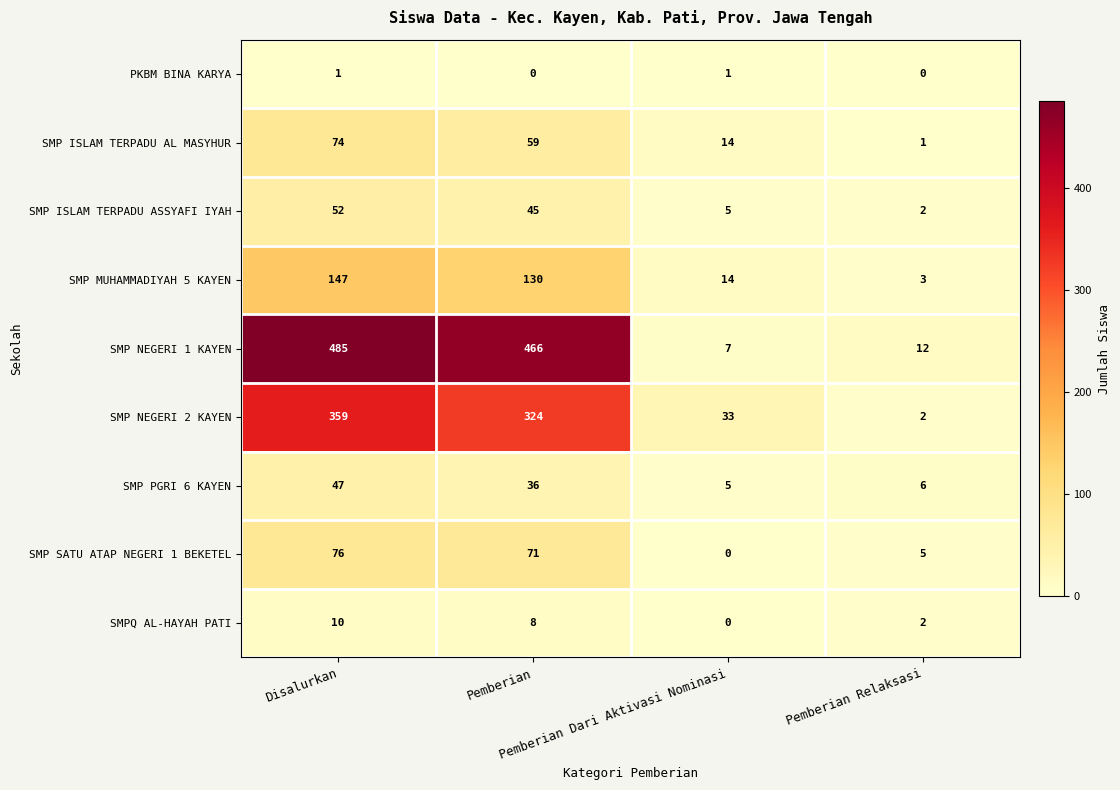

List the series in order of their peak value, highest first.

SMP NEGERI 1 KAYEN, SMP NEGERI 2 KAYEN, SMP MUHAMMADIYAH 5 KAYEN, SMP SATU ATAP NEGERI 1 BEKETEL, SMP ISLAM TERPADU AL MASYHUR, SMP ISLAM TERPADU ASSYAFI IYAH, SMP PGRI 6 KAYEN, SMPQ AL-HAYAH PATI, PKBM BINA KARYA